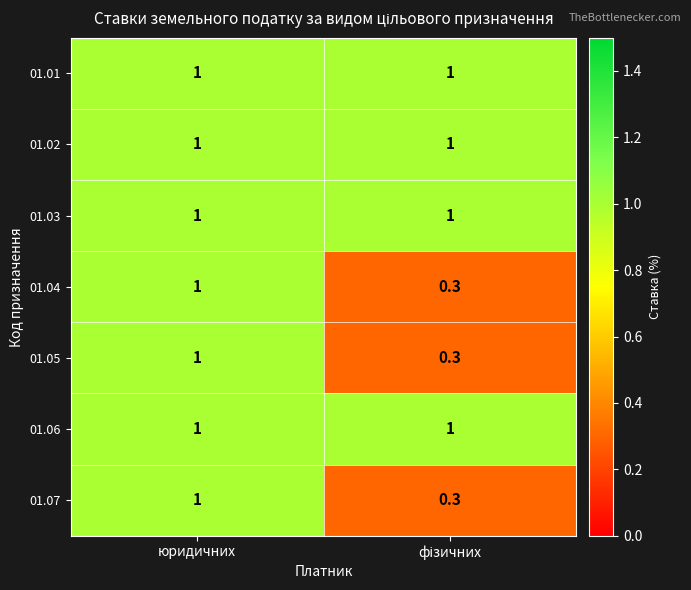

At which category is the sum across all series the highest?

юридичних